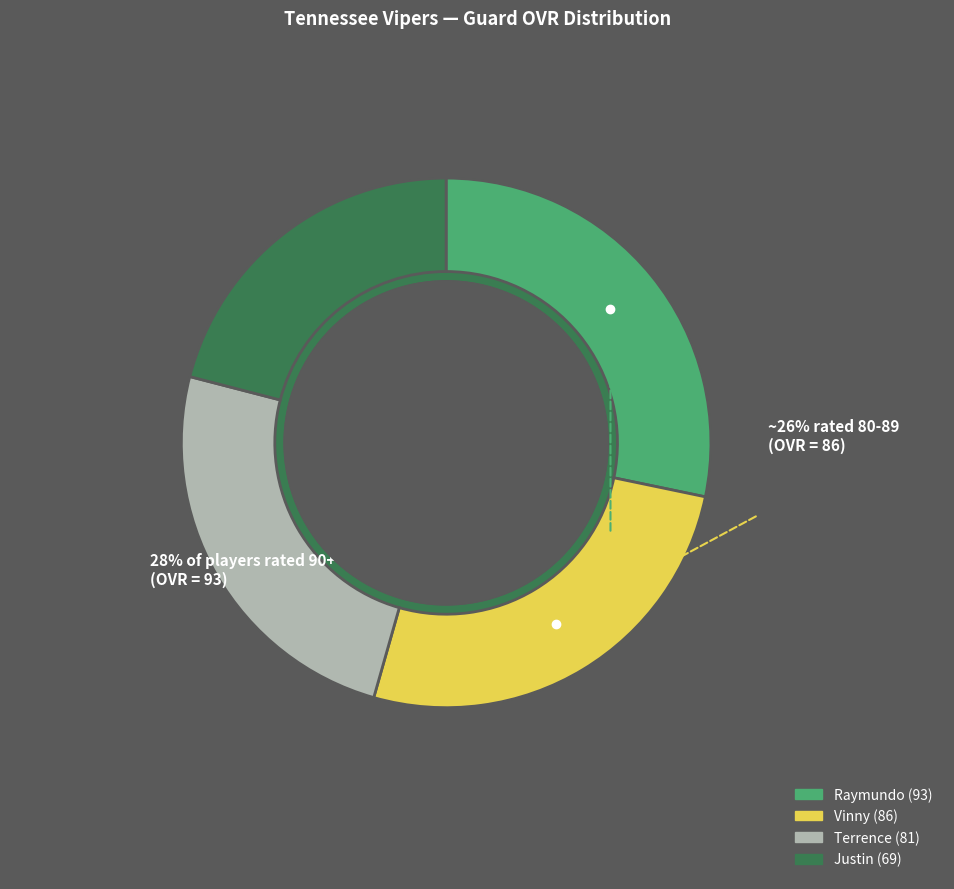

What is the change in value from Vinny to Justin?

-17